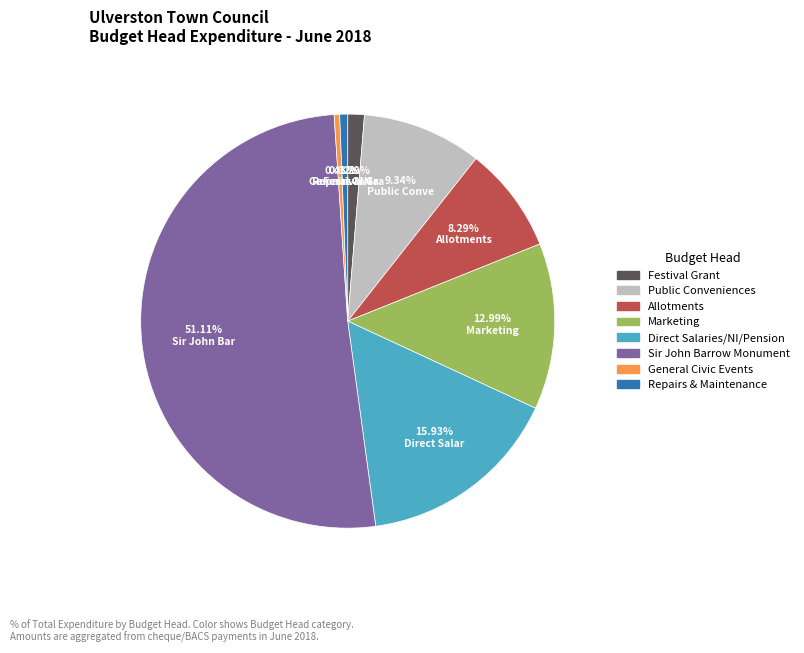

How many segments does this pie chart have?

8